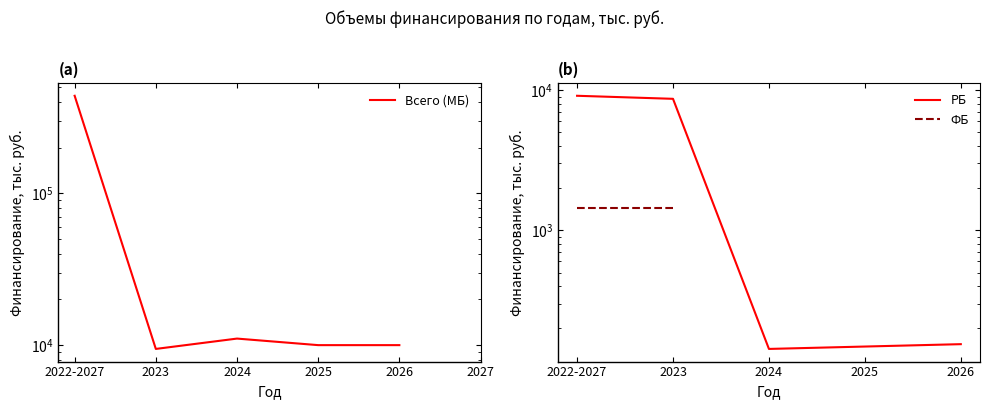

Rank the series at 2025 from lowest to highest value.

РБ, ФБ, Всего (МБ)